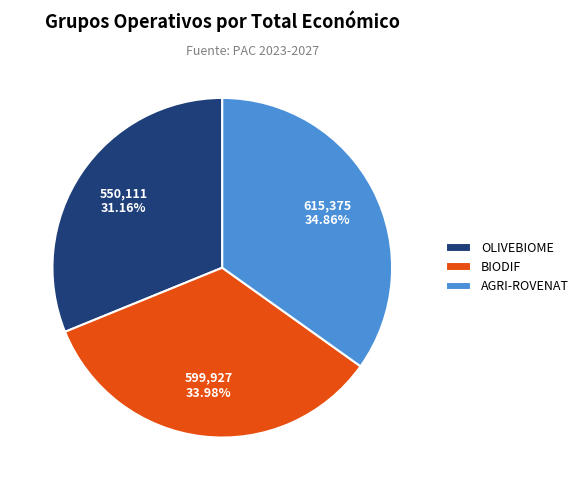

The OLIVEBIOME slice represents 31% of the pie. True or false?

True